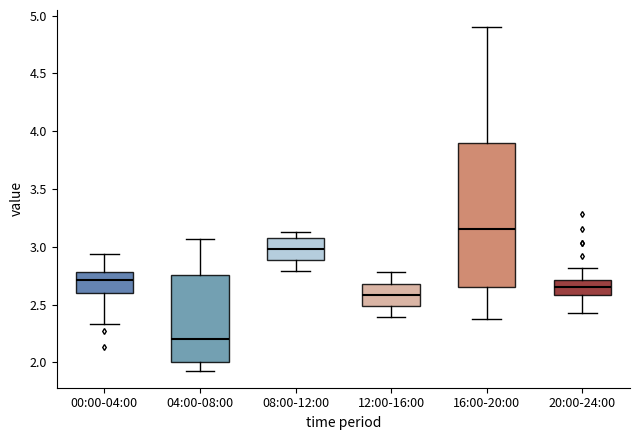

Where is the upper edge of the box for 08:00-12:00 on the y-axis? The values are not printed on the chart, so give them approximately, as read against the axis.

3.10